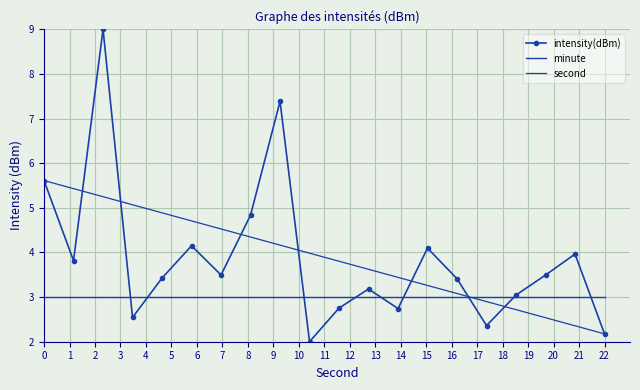

Where is second nearest to the value 3?

14